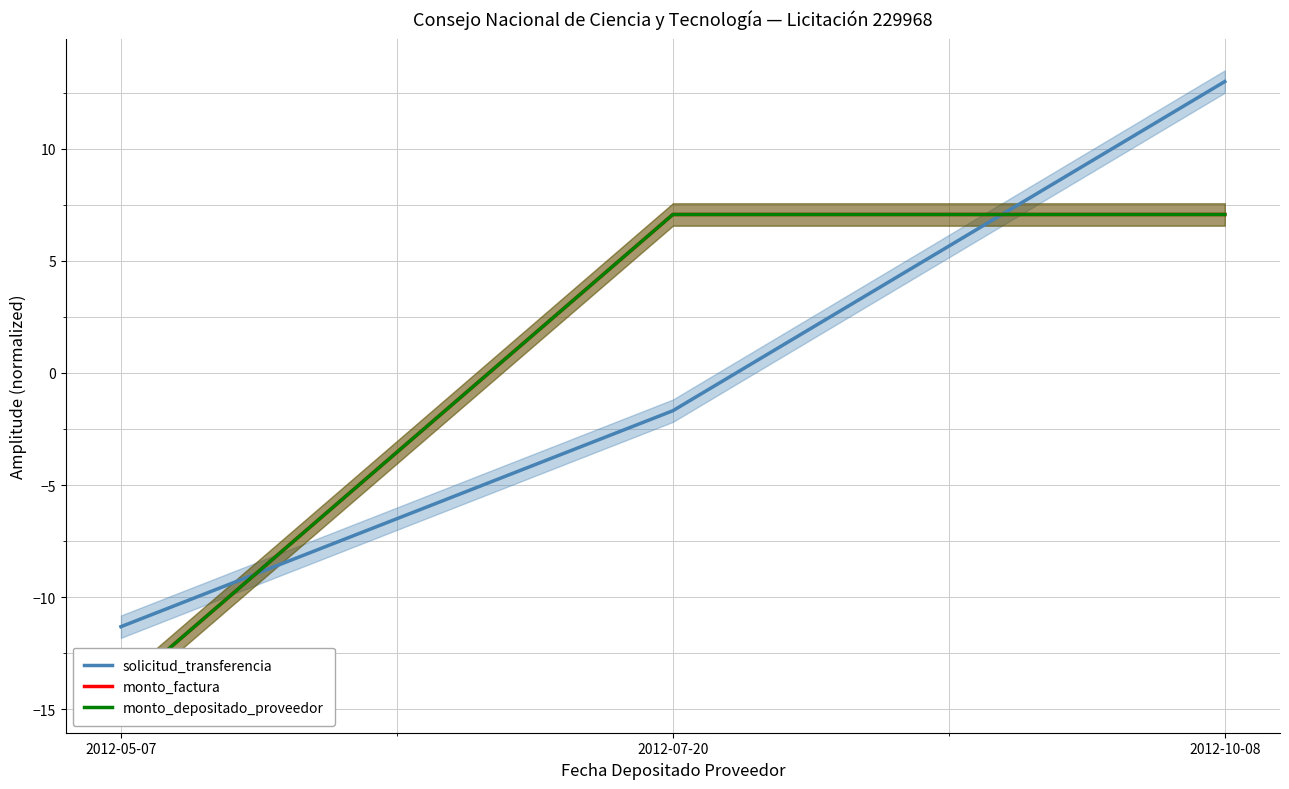

Between 2012-07-20 and 2012-05-07, which is larger?

2012-07-20